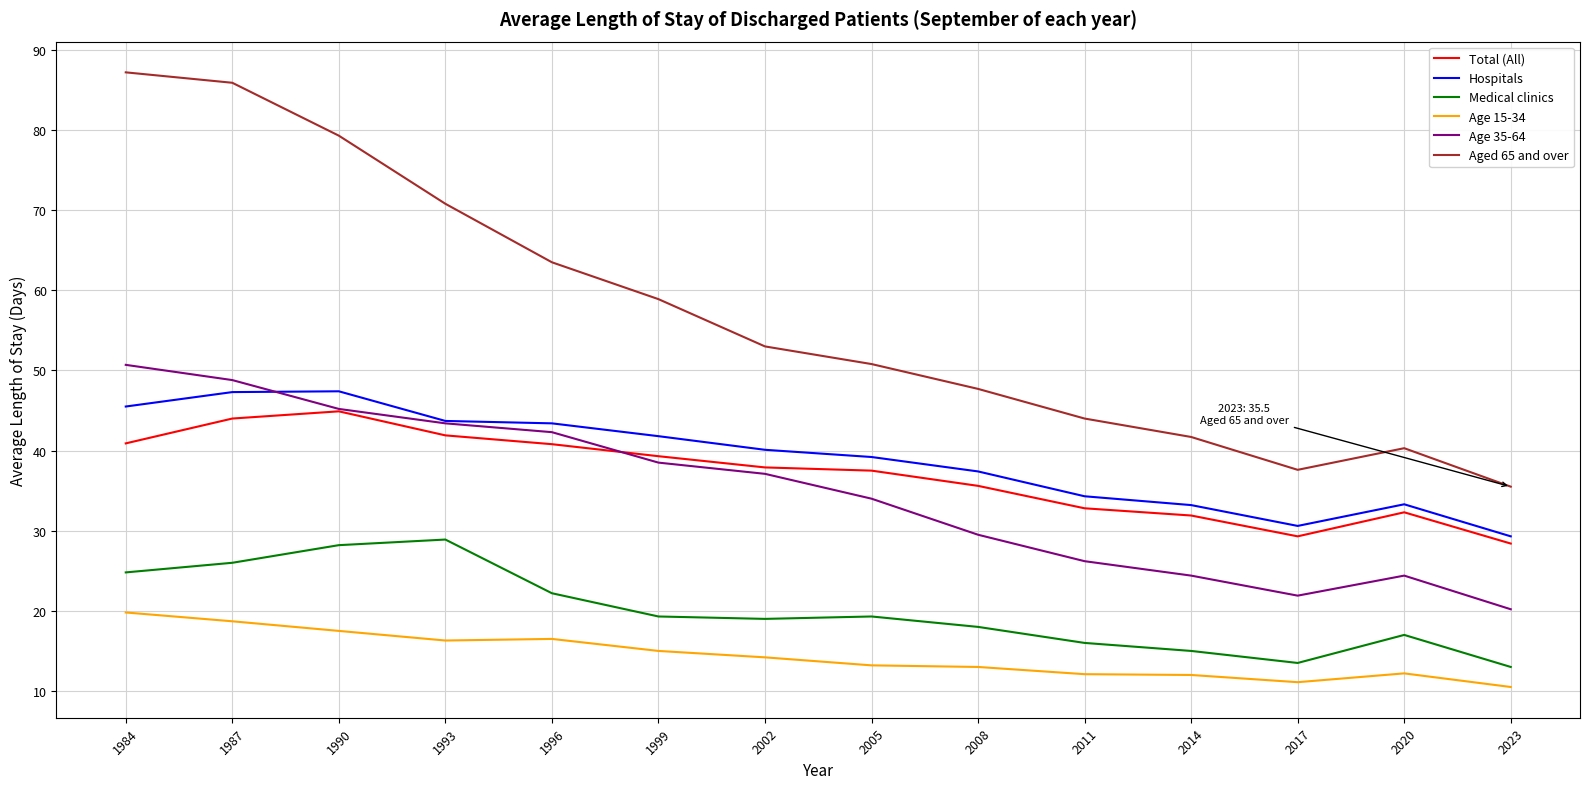

What is the difference between the maximum and minimum values in the Age 35-64 series?

30.5